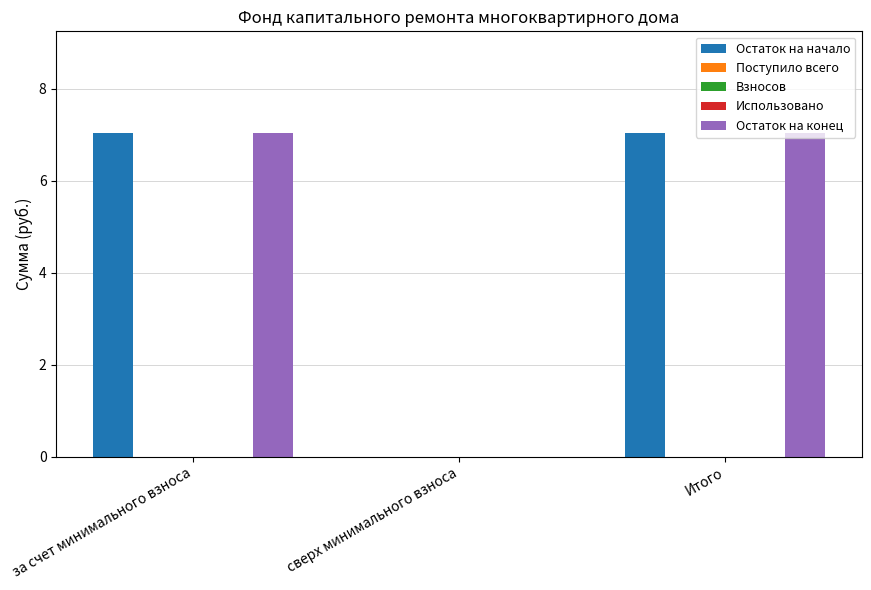

What is the label of the 2nd bar from the right?

сверх минимального взноса